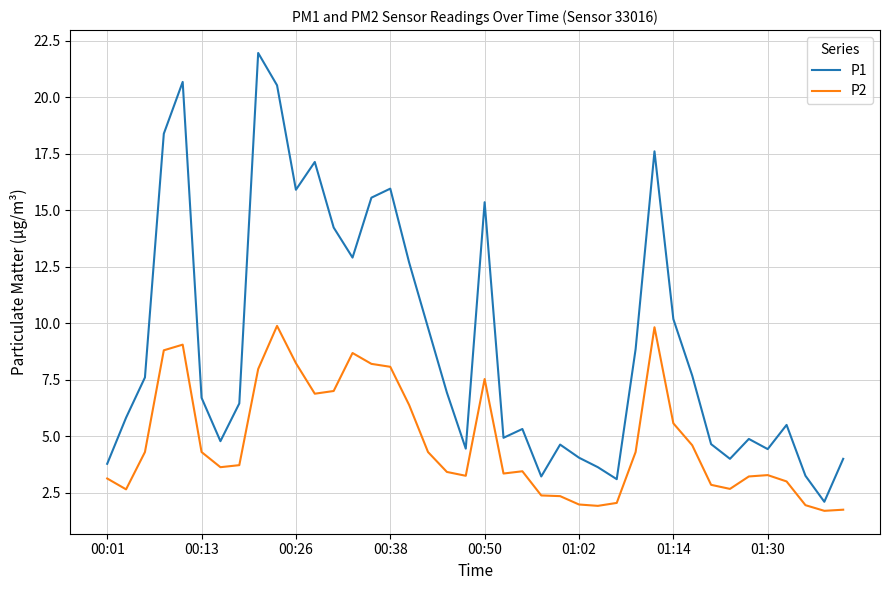

Which series has the largest total across all categories?

P1